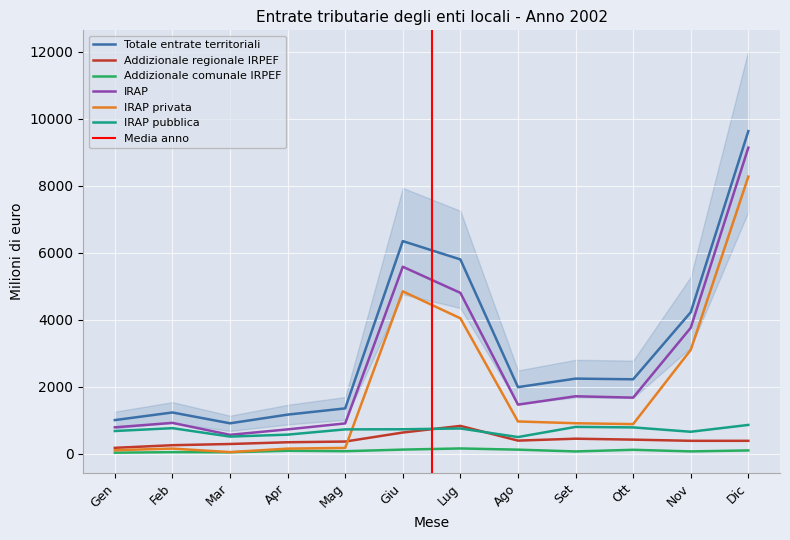

Which category has the lowest value in the Addizionale comunale IRPEF series?

Gen